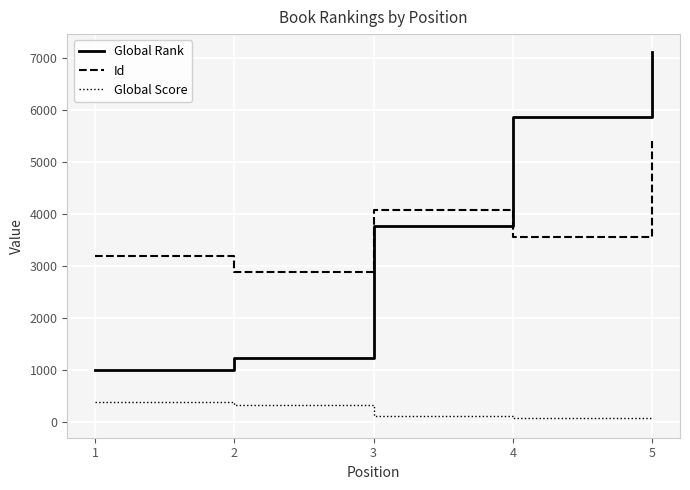

What is the maximum value for Global Score?

375